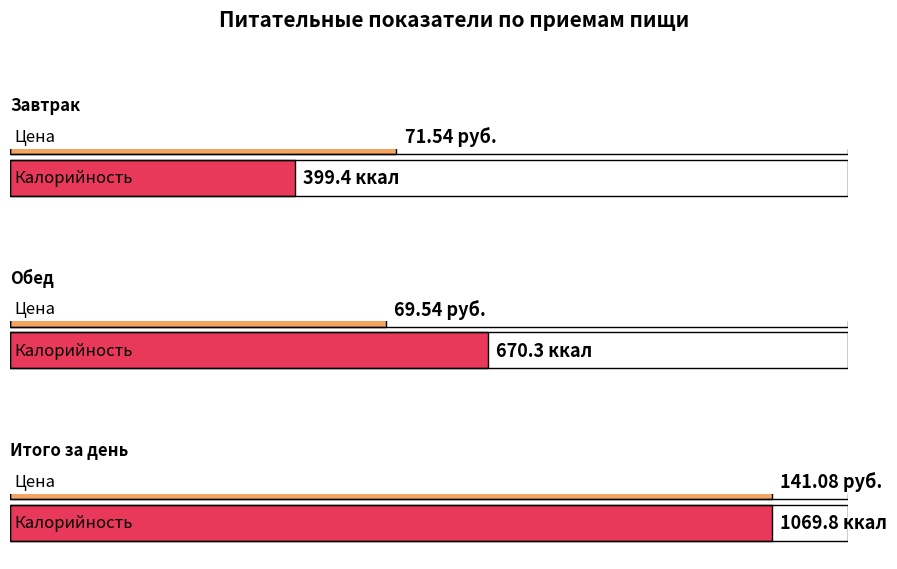

At how many categories does at least one series exceed 566?

2